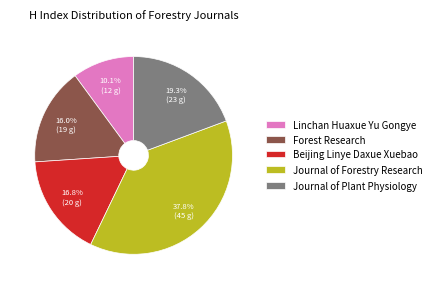

What is the largest slice in the pie chart?

Journal of Forestry Research